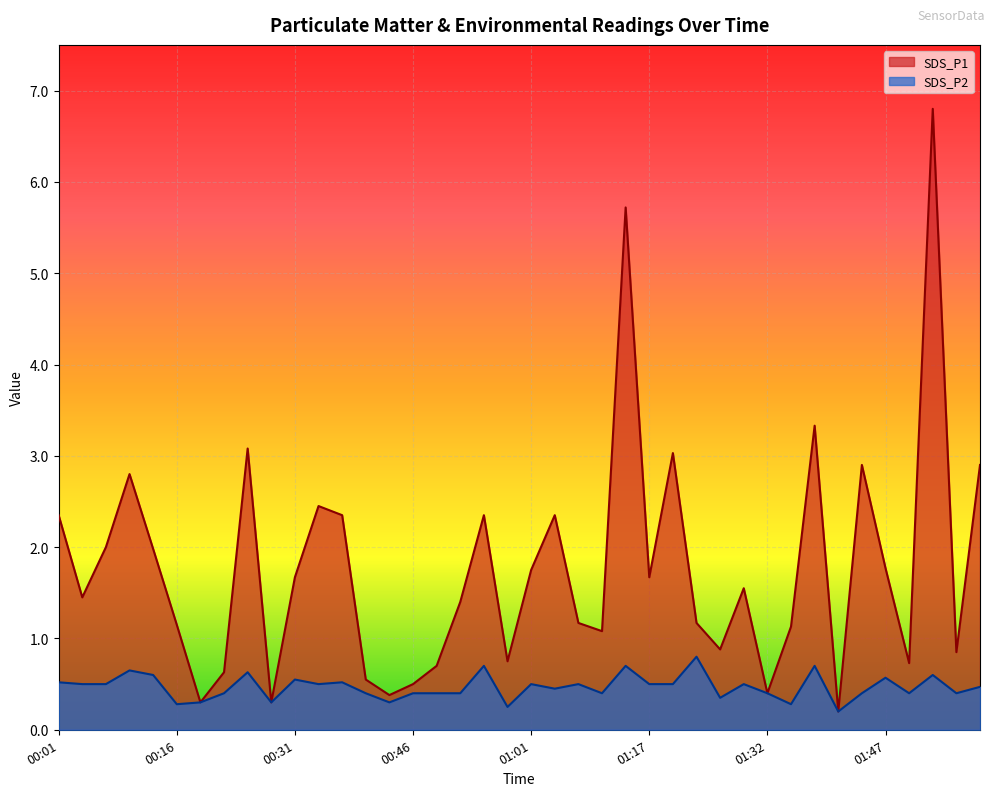

Rank the series by their maximum value, from lowest to highest.

SDS_P2, SDS_P1